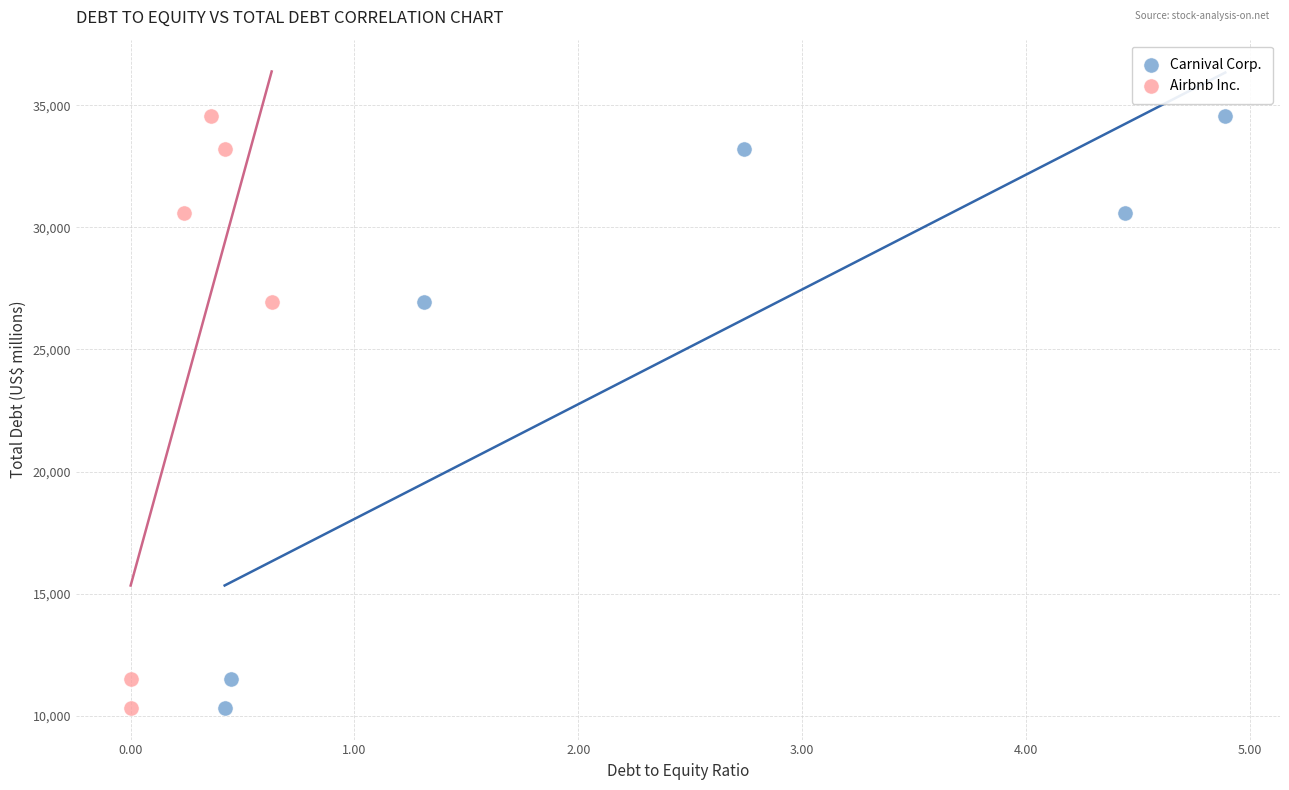

What are all the series names shown in the legend?

Carnival Corp., Airbnb Inc.